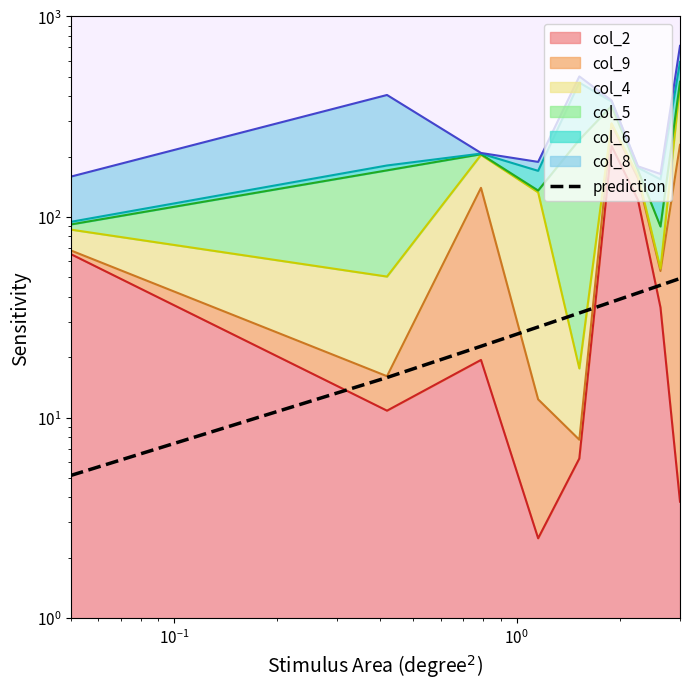

Reading left to right, transcribe all the data shown in this chart.

5.1	15.8	22.7	28.3	33.2	37.7	41.8	45.7	49.3